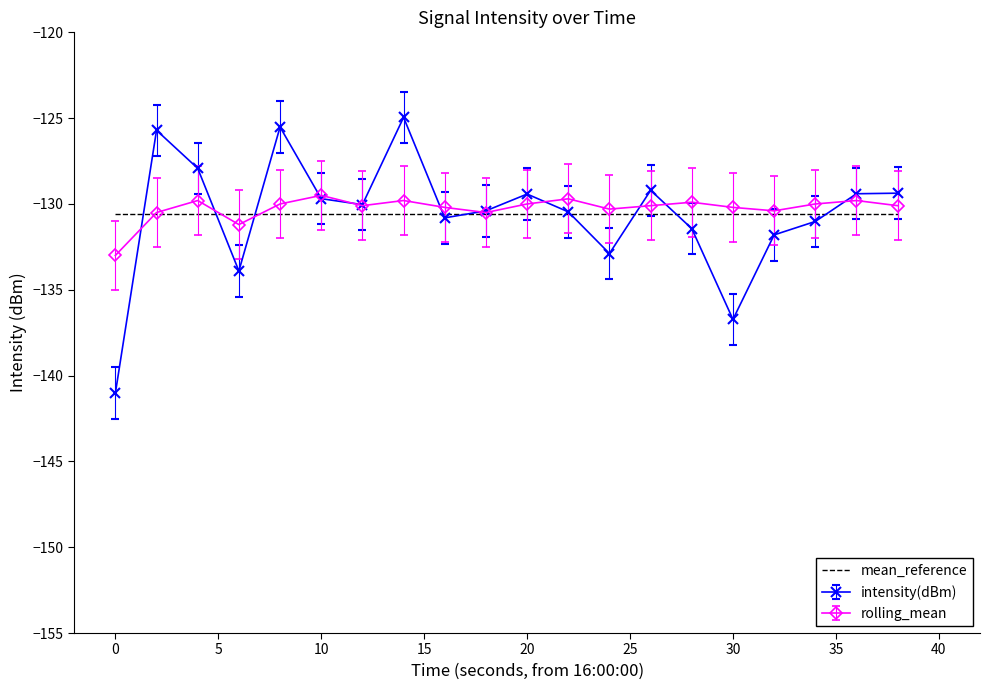

List the series in order of their peak value, lowest first.

mean_reference, rolling_mean, intensity(dBm)